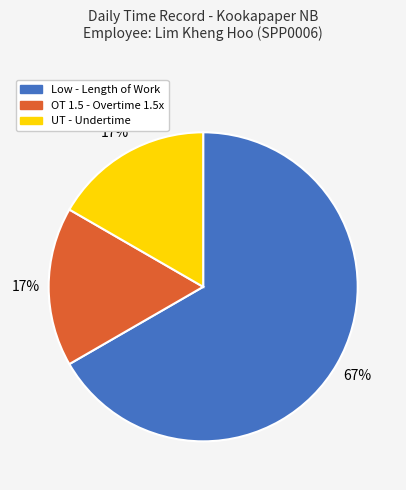

To the nearest percent, what is the average slice percentage?

33%